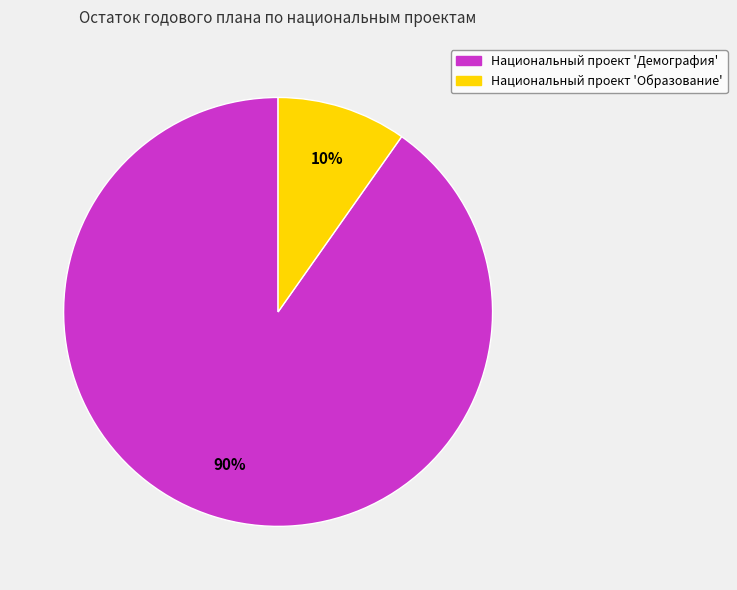

To the nearest percent, what is the difference between the largest and smallest slice percentages?

80%